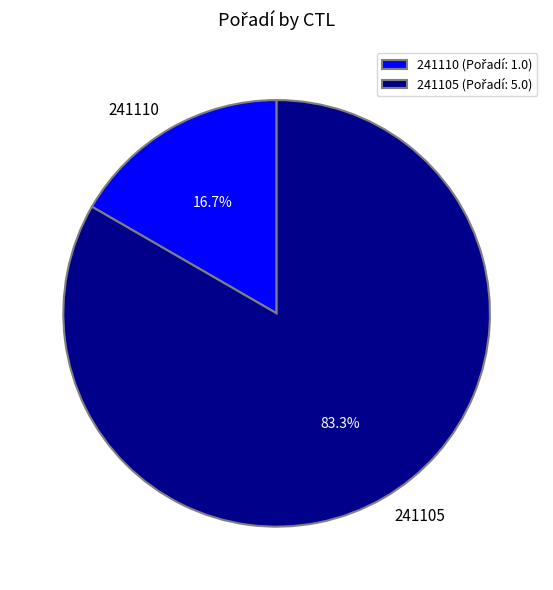

Is 241105 the majority of the pie?

Yes